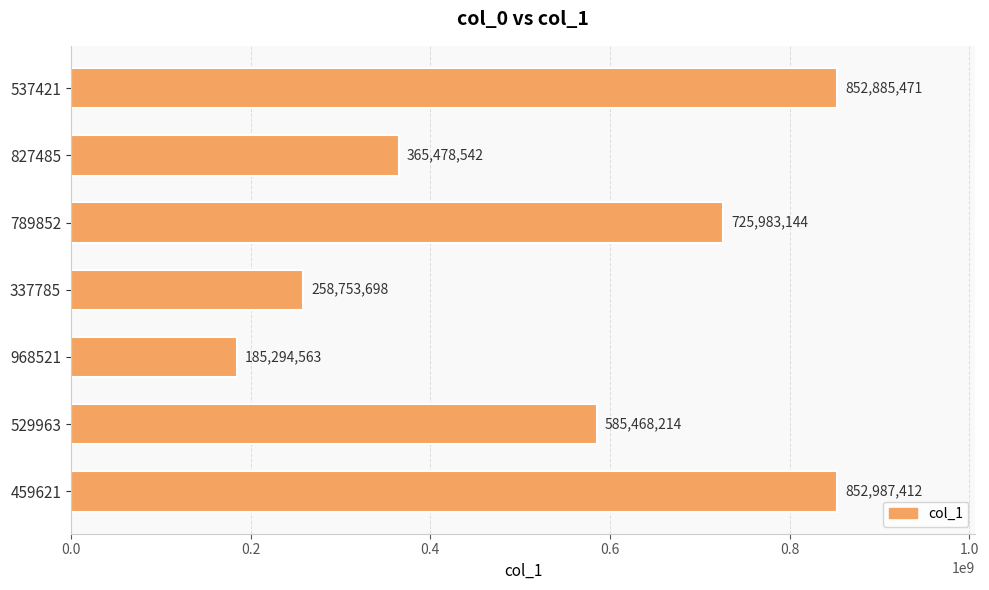

How many values are below 585468214?

3